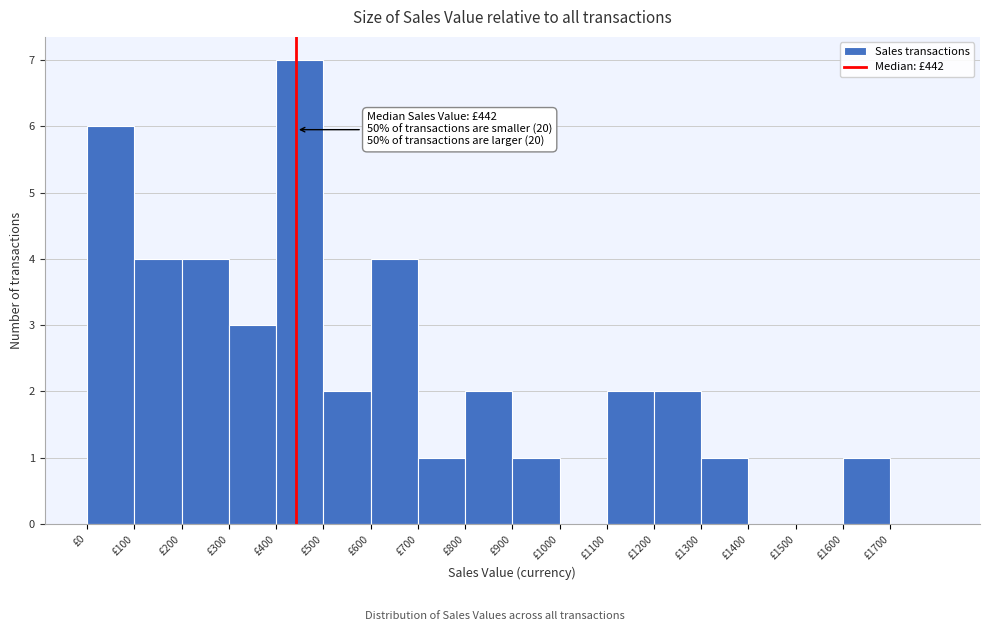

Over which range of the x-axis is the bar tallest?

400 to 500